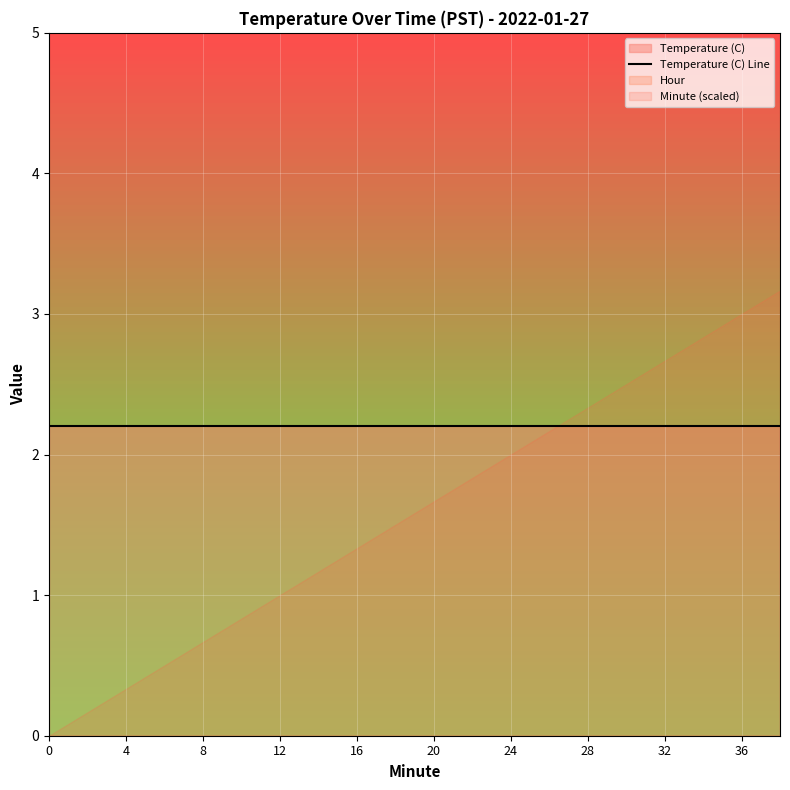

True or false: Temperature (C) has a value of 3.4 at 36.

False